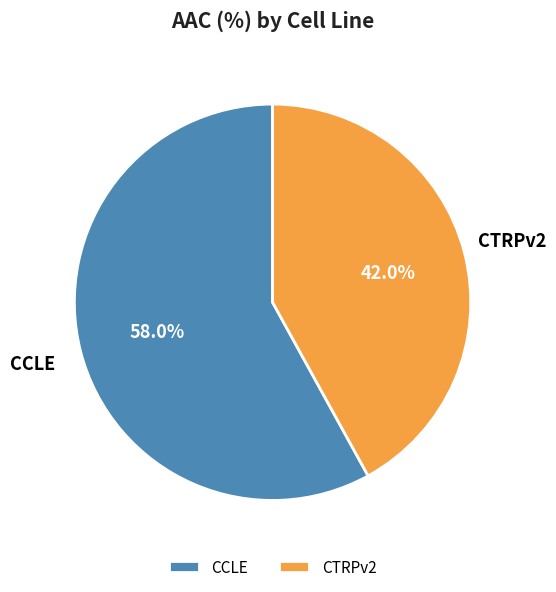

To the nearest percent, what is the average slice percentage?

50%